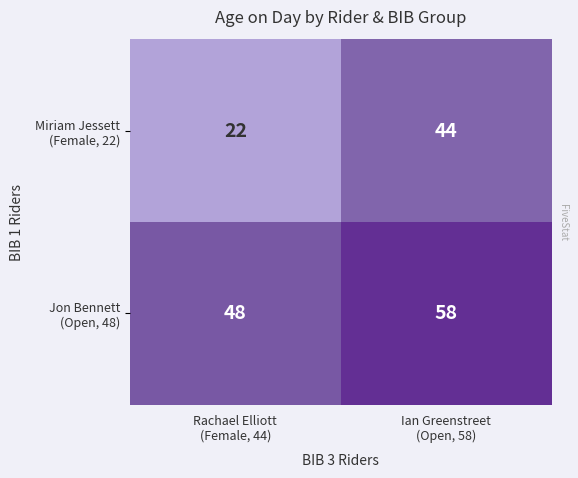

The Jon Bennett (Open, 48) series shows 48 at Rachael Elliott (Female, 44). True or false?

True